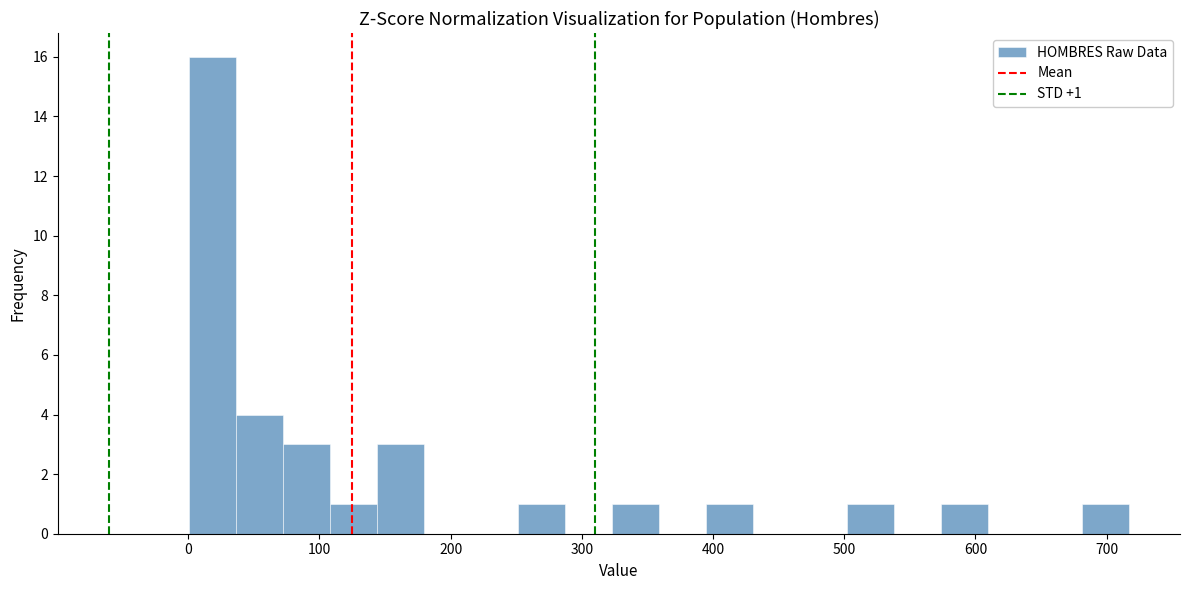

Read against the x-axis, roughly where is the centre of the tallest bar?

20